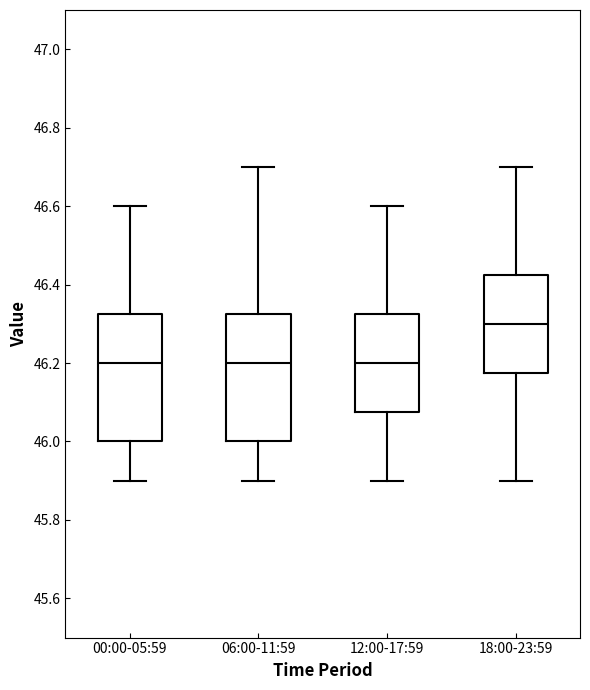

Reading left to right, transcribe this box plot: for each box, give where its median line is, the range the box spans, and where its two whiskers end, as read against the y-axis. The values are not printed on the chart, so give them approximately, as read against the axis.

00:00-05:59: median 46.20, box 46.00 to 46.32, whiskers 45.90 to 46.60
06:00-11:59: median 46.20, box 46.00 to 46.32, whiskers 45.90 to 46.70
12:00-17:59: median 46.20, box 46.08 to 46.32, whiskers 45.90 to 46.60
18:00-23:59: median 46.30, box 46.18 to 46.42, whiskers 45.90 to 46.70